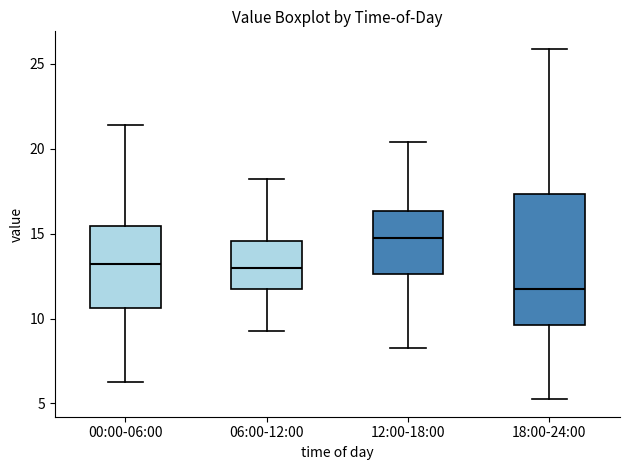

Reading left to right, transcribe this box plot: for each box, give where its median line is, the range the box spans, and where its two whiskers end, as read against the y-axis. The values are not printed on the chart, so give them approximately, as read against the axis.

00:00-06:00: median 13.0, box 10.5 to 15.5, whiskers 6.5 to 21.5
06:00-12:00: median 13.0, box 11.5 to 14.5, whiskers 9.5 to 18.0
12:00-18:00: median 14.5, box 12.5 to 16.5, whiskers 8.5 to 20.5
18:00-24:00: median 11.5, box 9.5 to 17.5, whiskers 5.5 to 26.0